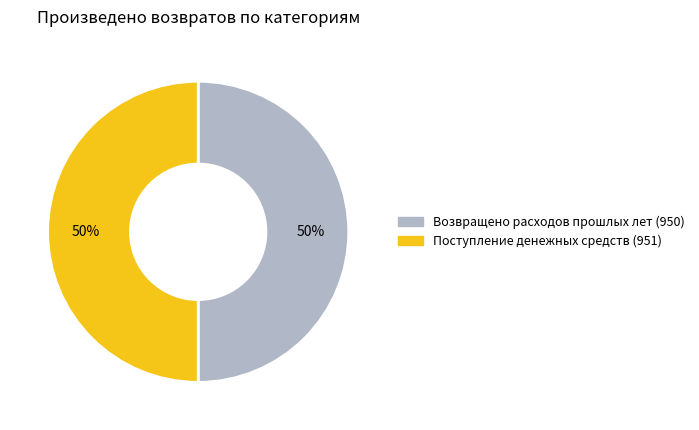

Do Поступление денежных средств (951) and Возвращено расходов прошлых лет (950) together represent more than half of the pie?

Yes